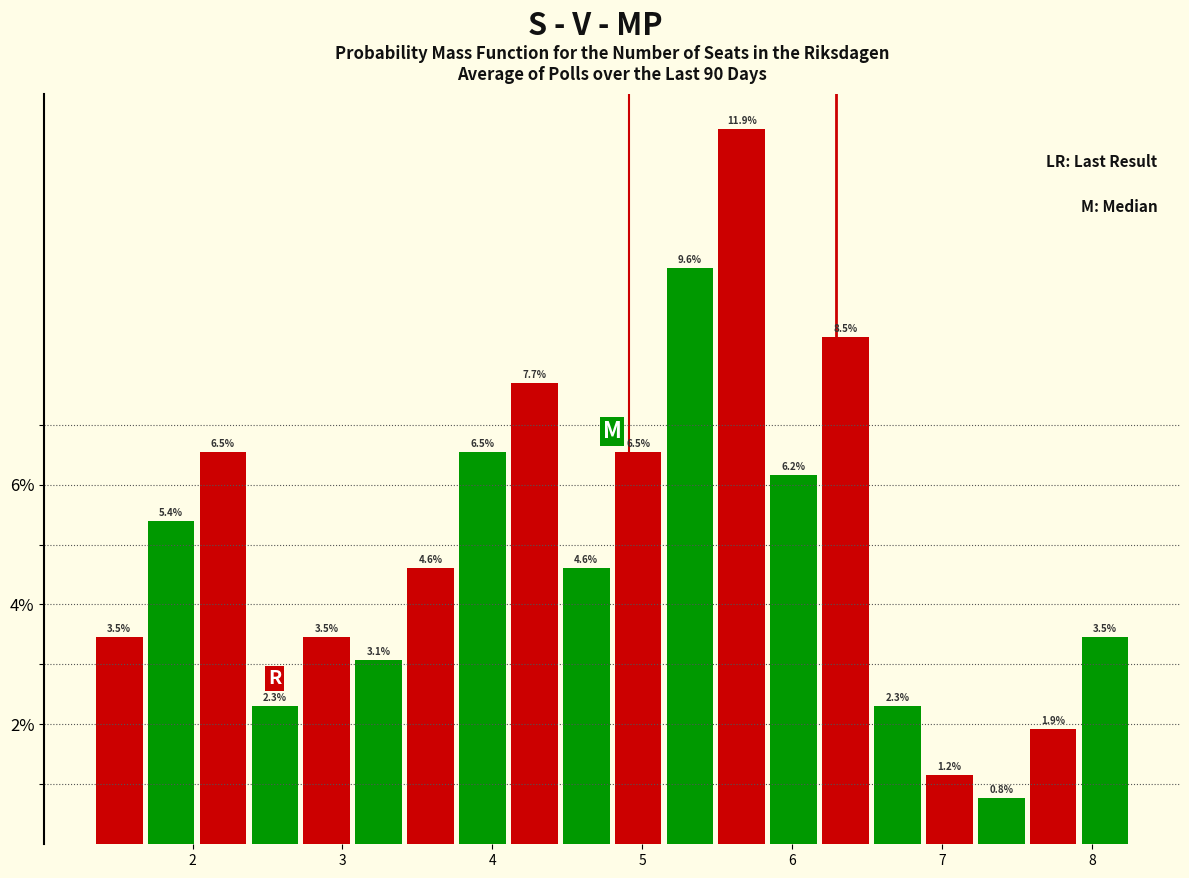

Around what value on the x-axis is the tallest bar? Give the approximate position of its centre, as read against the axis.

5.7